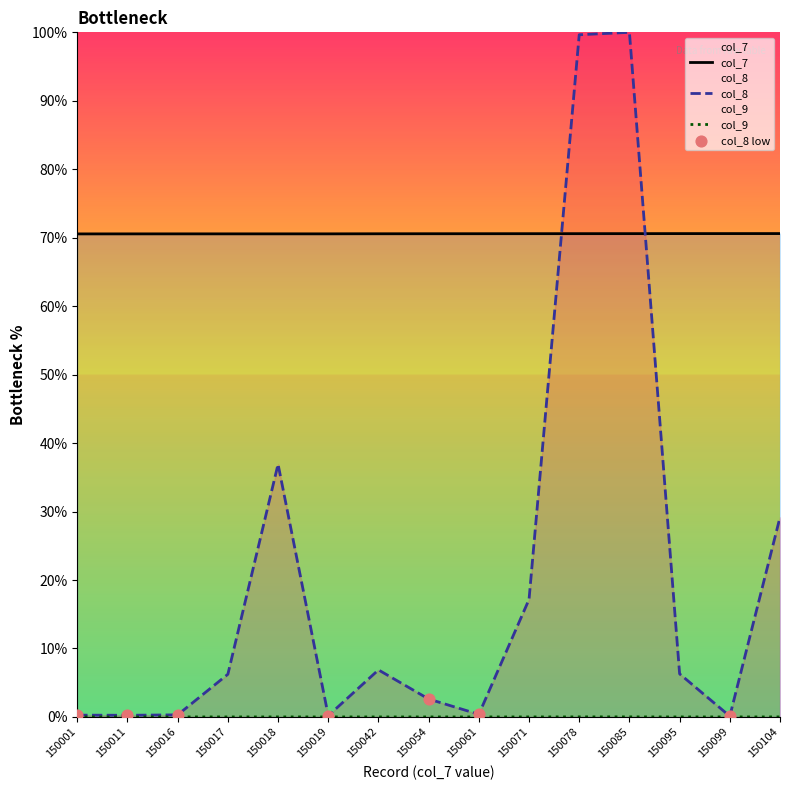

At how many categories does at least one series exceed 22?

15